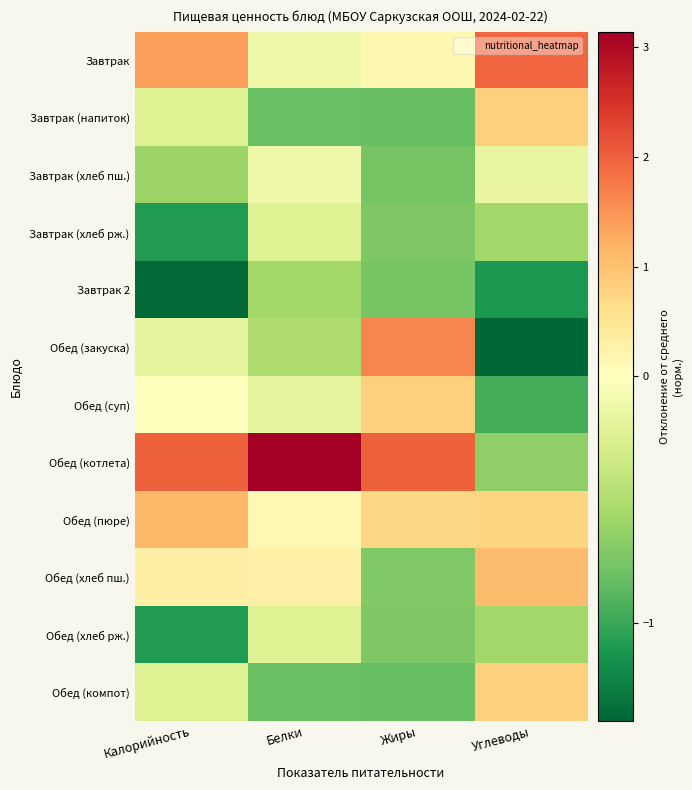

How many data points does each series have?

4